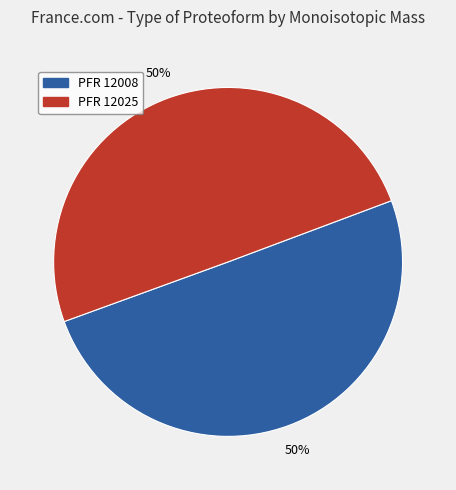

Count the number of slices in the pie.

2